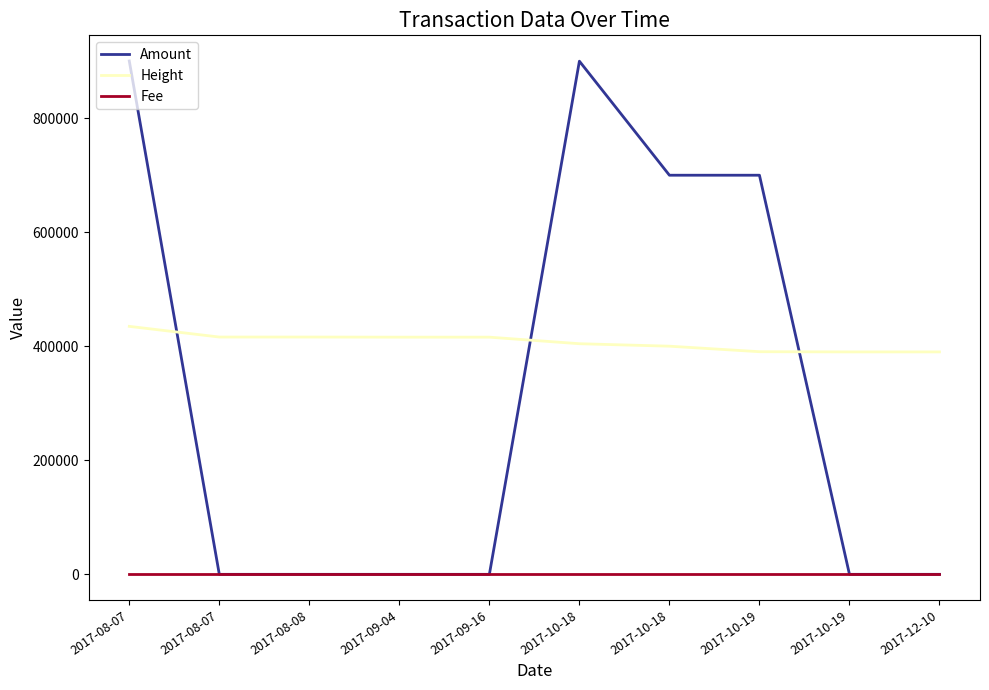

Which series has the largest total across all categories?

Height